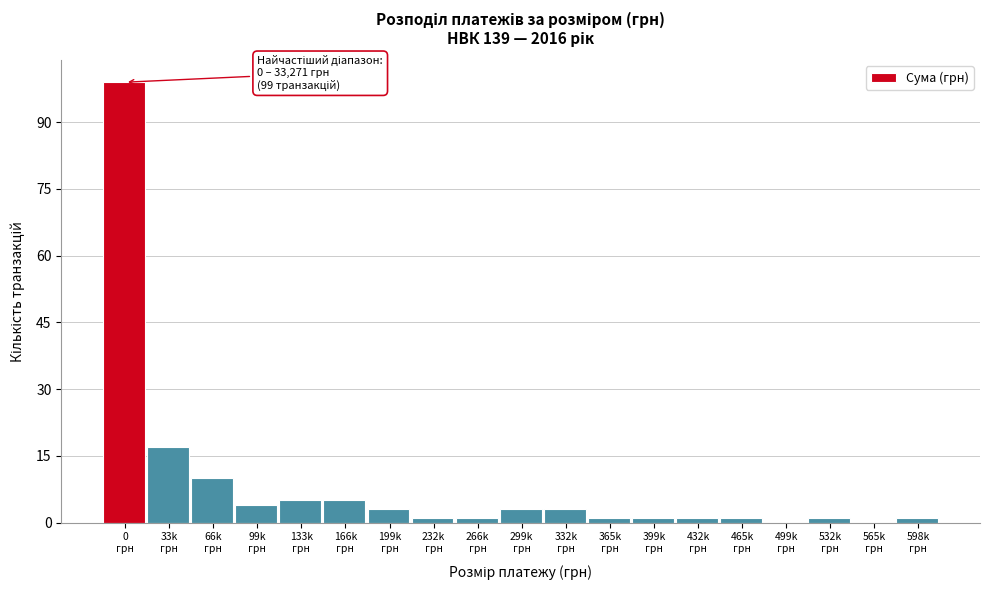

What is the sum of all values?

157